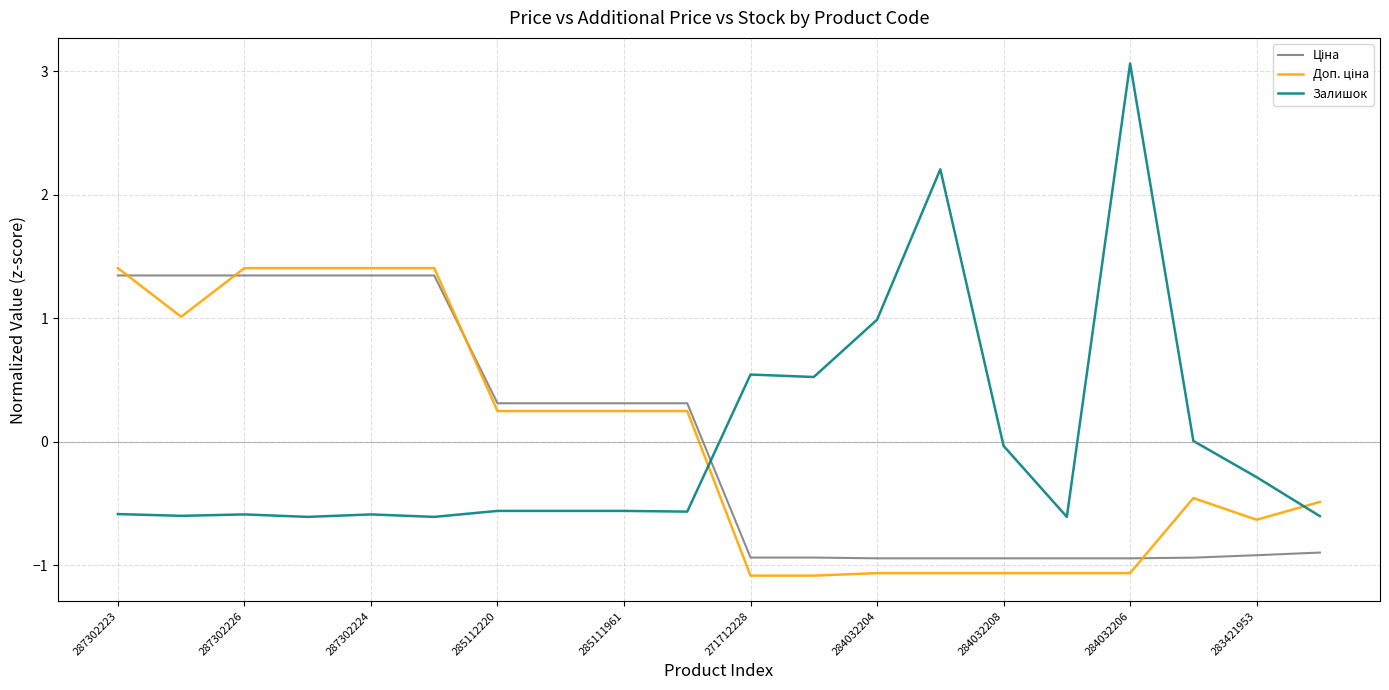

Which series has the widest spread of values?

Залишок